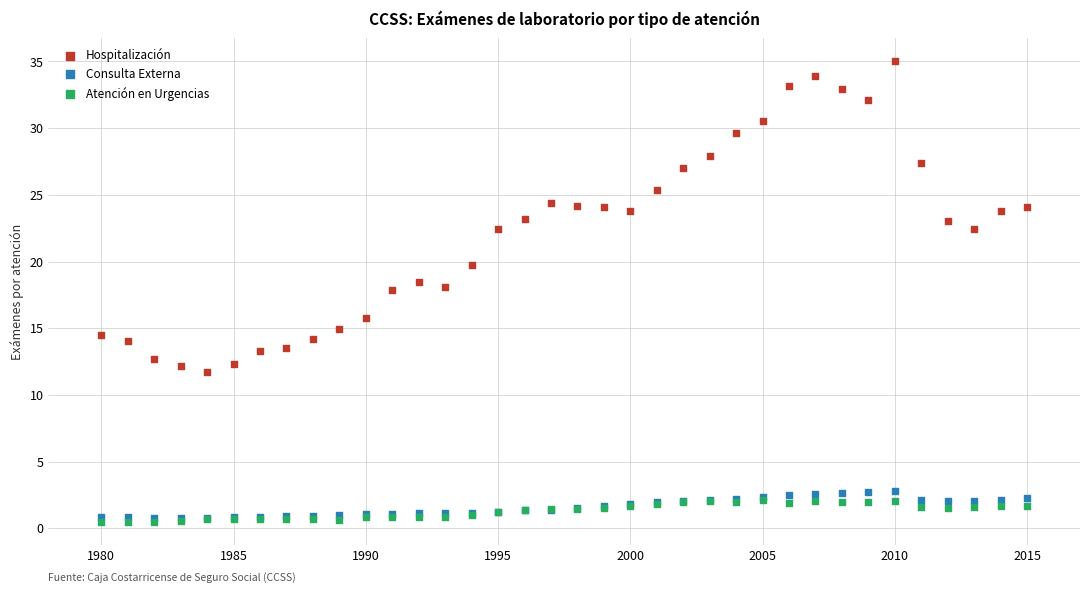

What are all the series names shown in the legend?

Hospitalización, Consulta Externa, Atención en Urgencias